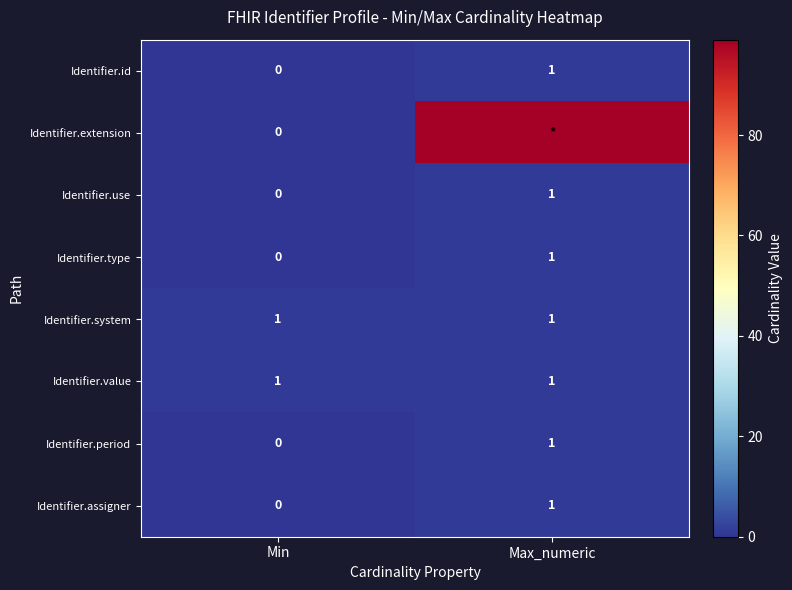

True or false: Identifier.period has a value of 1 at Max_numeric.

True